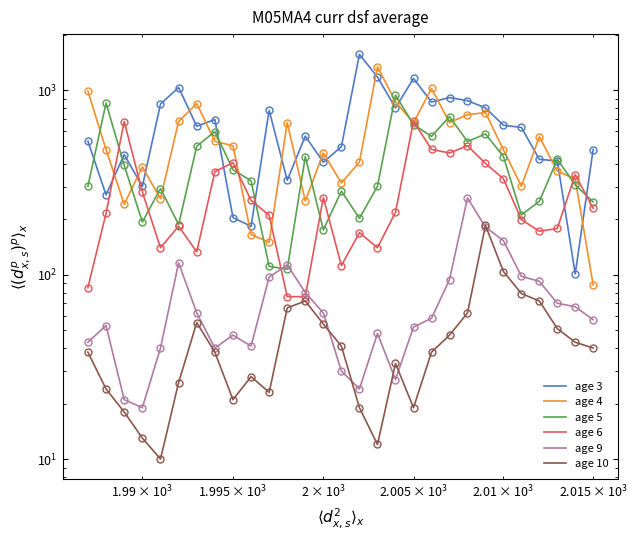

What is the difference between the second highest and second lowest values in the age 5 series?

742